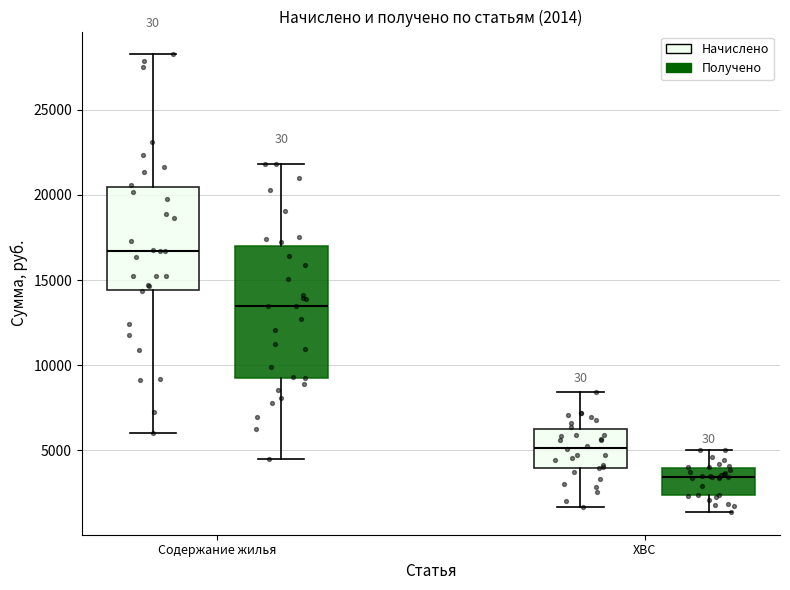

Comparing the boxes themselves (not the whiskers), which one is the tallest?

Содержание жилья (Получено)